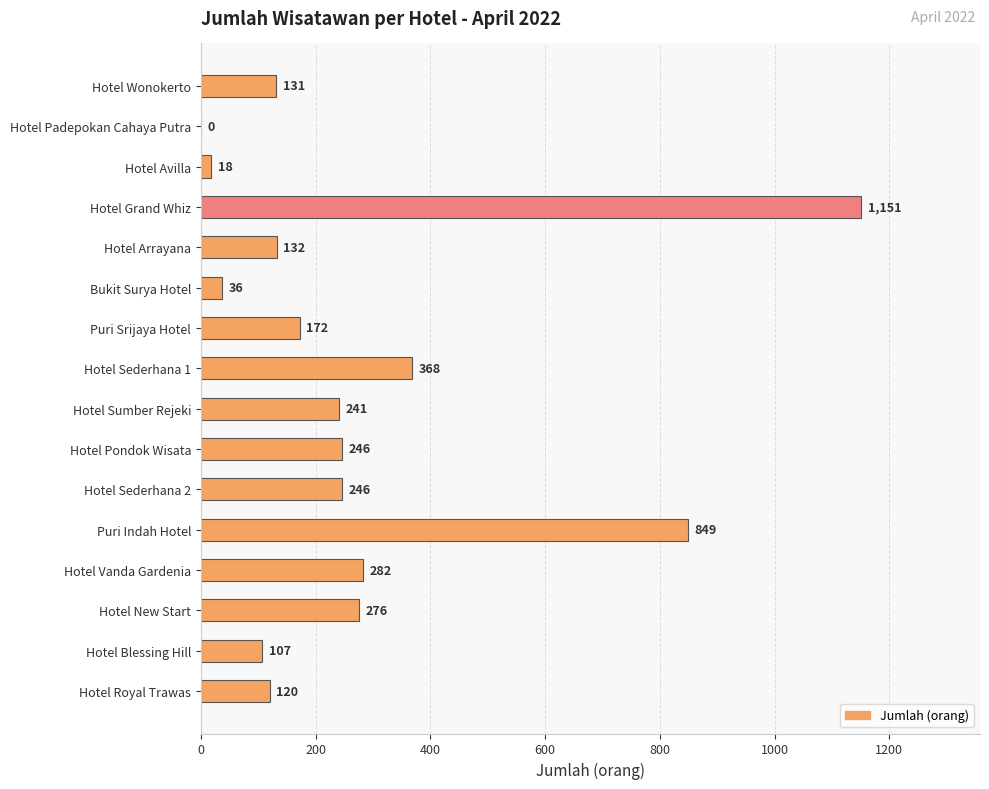

Count the number of data series in this chart.

1